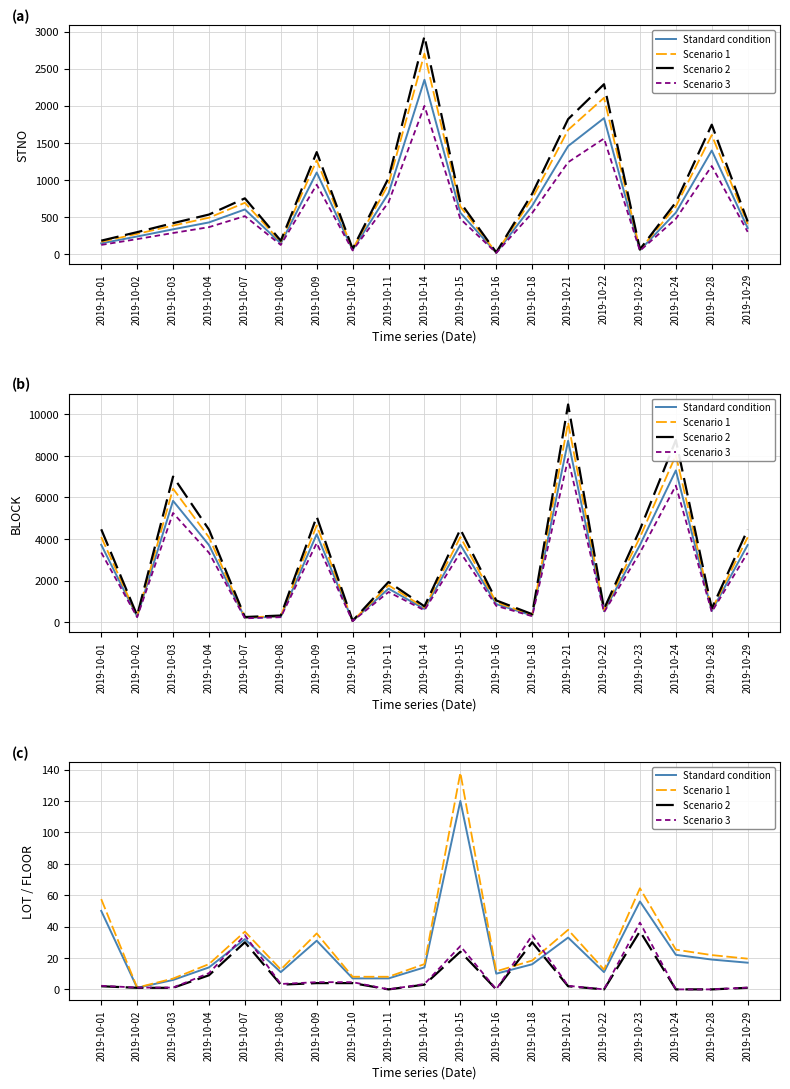

In Scenario 3, how many points are higher than both neighbors (excluding endpoints)?

4